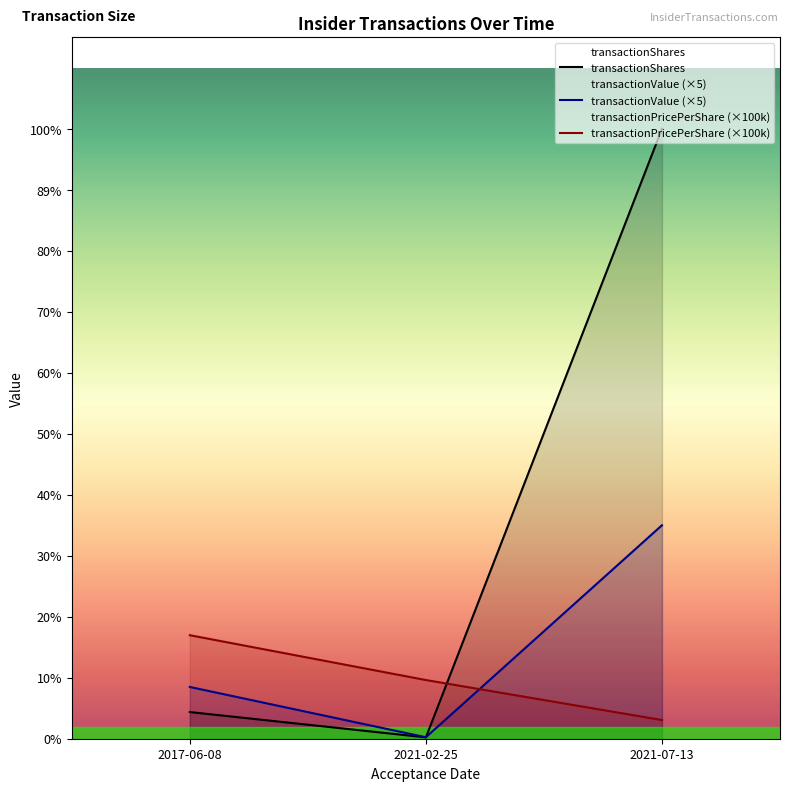

Reading left to right, transcribe all the data shown in this chart.

transactionShares: 2017-06-08=10000.0	2021-02-25=500.0	2021-07-13=228668.0
transactionValue (×5): 2017-06-08=19405.0	2021-02-25=550.0	2021-07-13=80035.0
transactionPricePerShare (×100k): 2017-06-08=38808.1	2021-02-25=22000.0	2021-07-13=7000.0